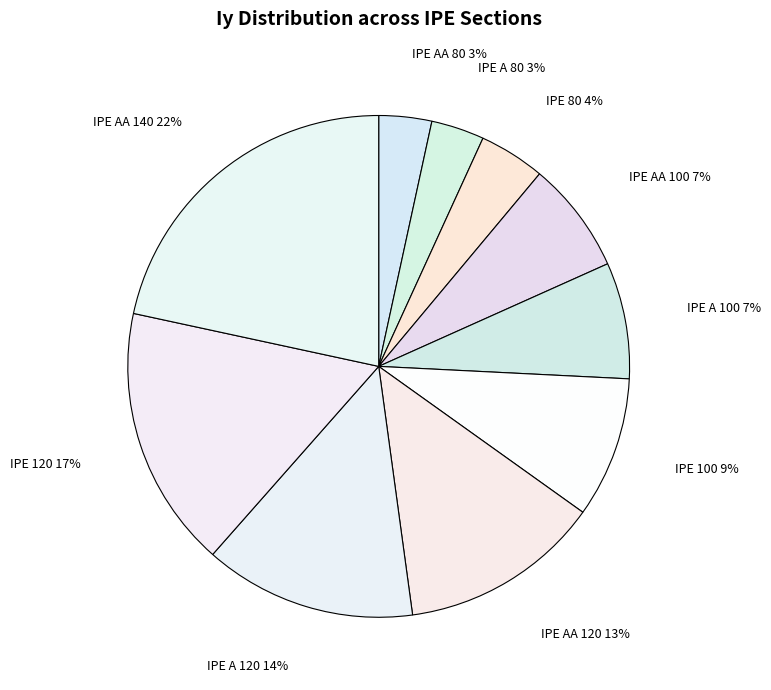

Approximately how many times larger is the value at IPE AA 80 compared to IPE 120?

0.2